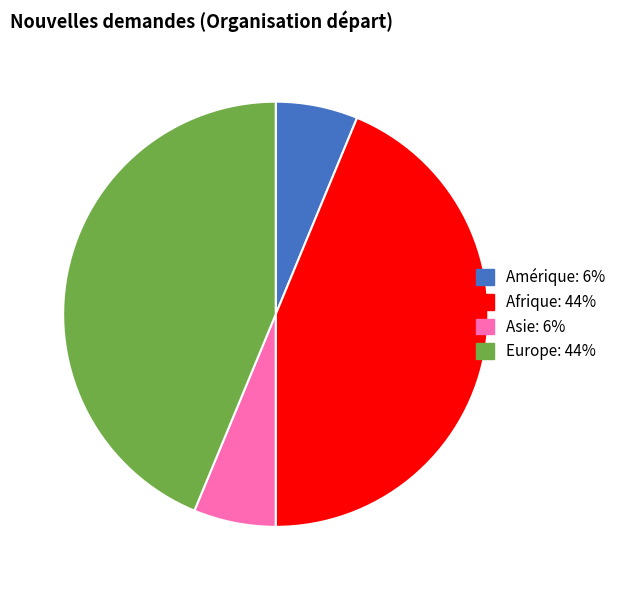

Is there any slice that represents more than half of the pie?

No